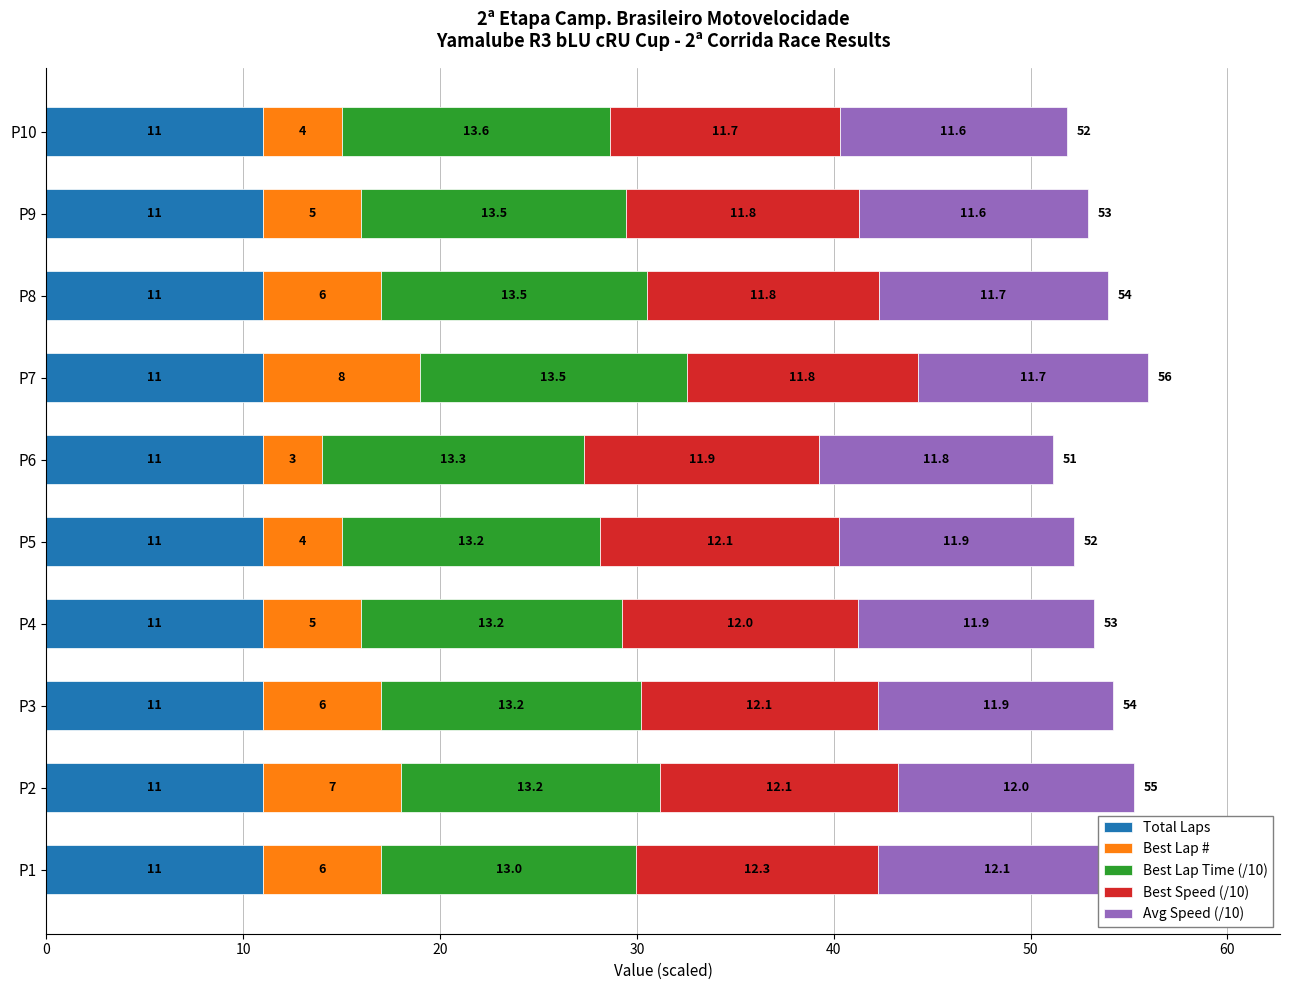

What is the value of the Best Speed (/10) bar at the 9th from the left?

11.8